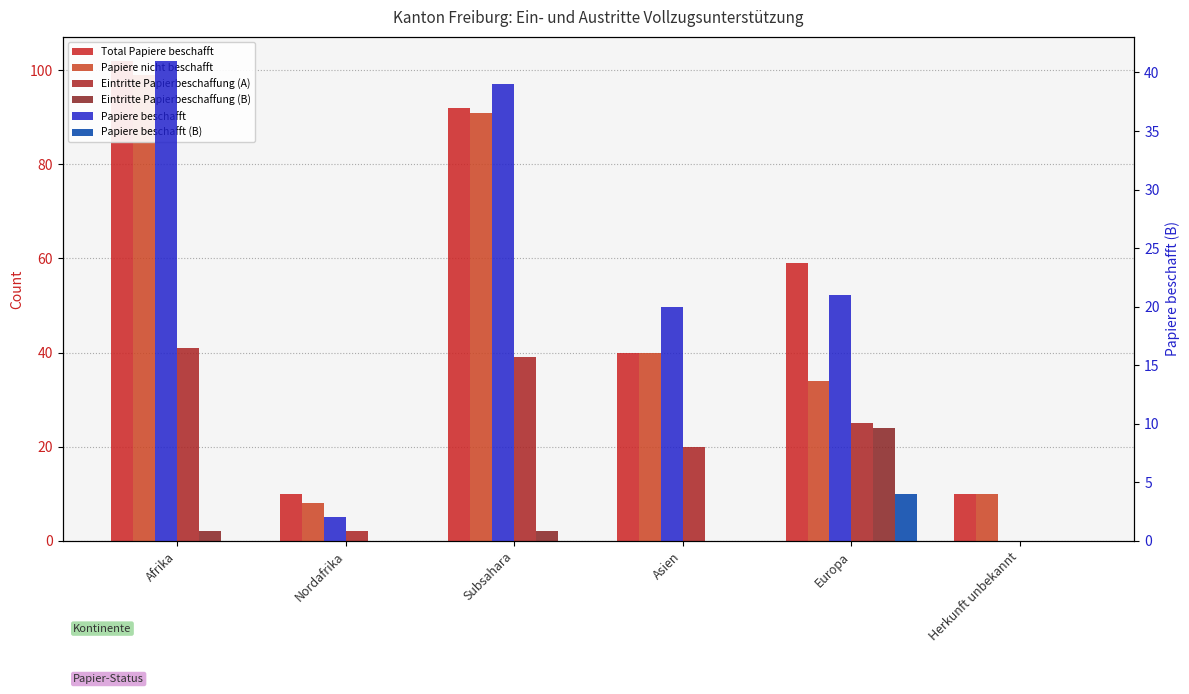

Is it true that Eintritte Papierbeschaffung (A) equals 64 at Afrika?

False